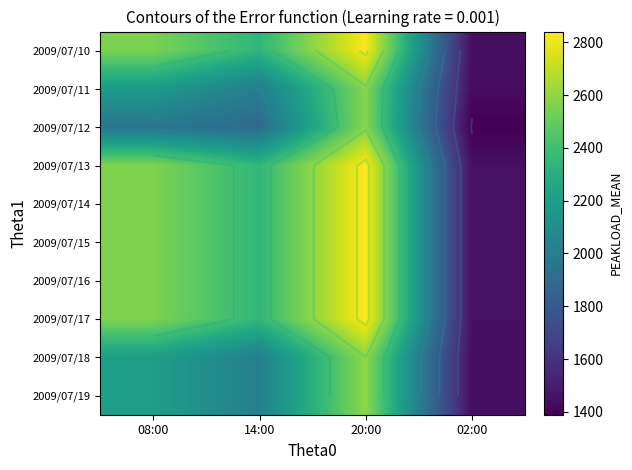

What value does the 2009/07/10 series have at 20:00?

2831